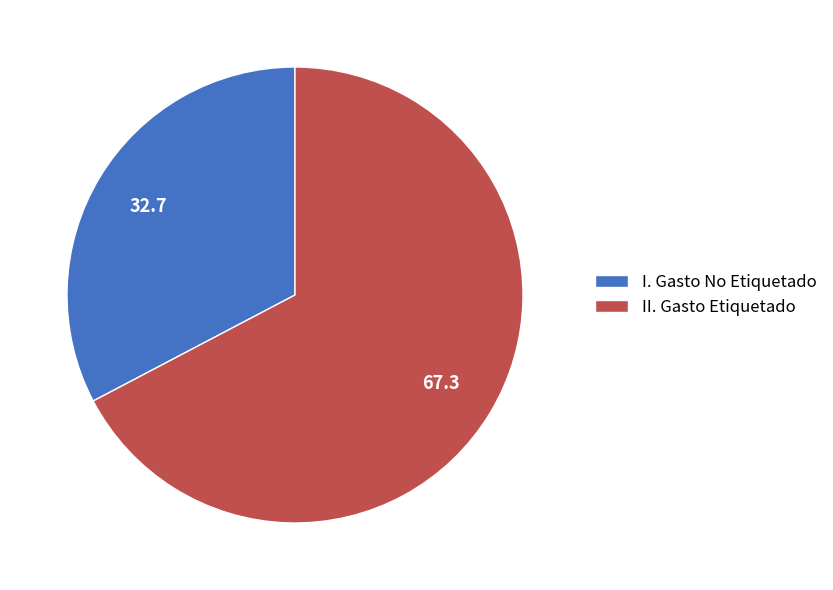

Rank the categories by value from highest to lowest.

II. Gasto Etiquetado, I. Gasto No Etiquetado